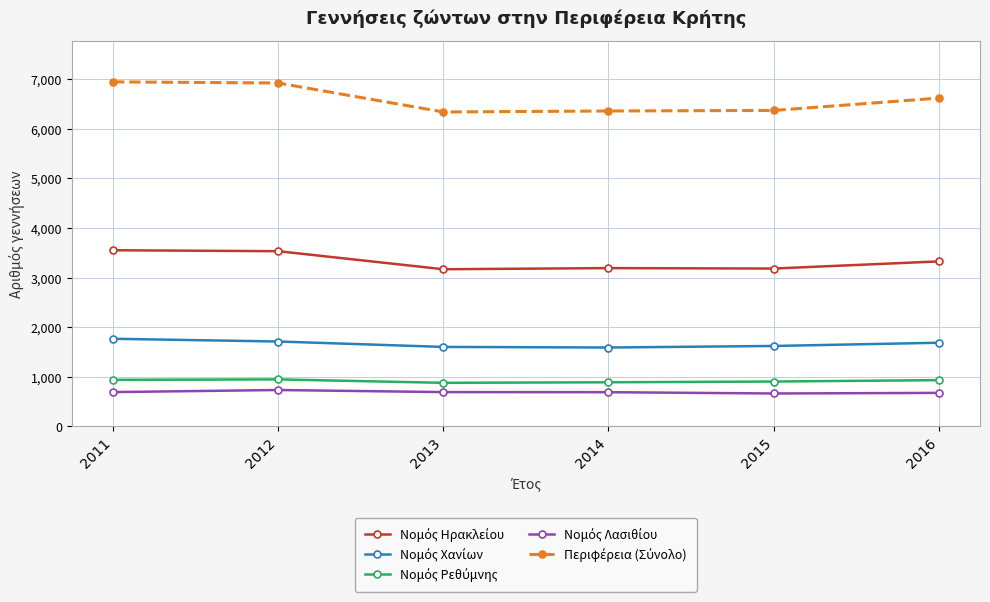

What is the spread (max minus min) of values at 2012?

6190